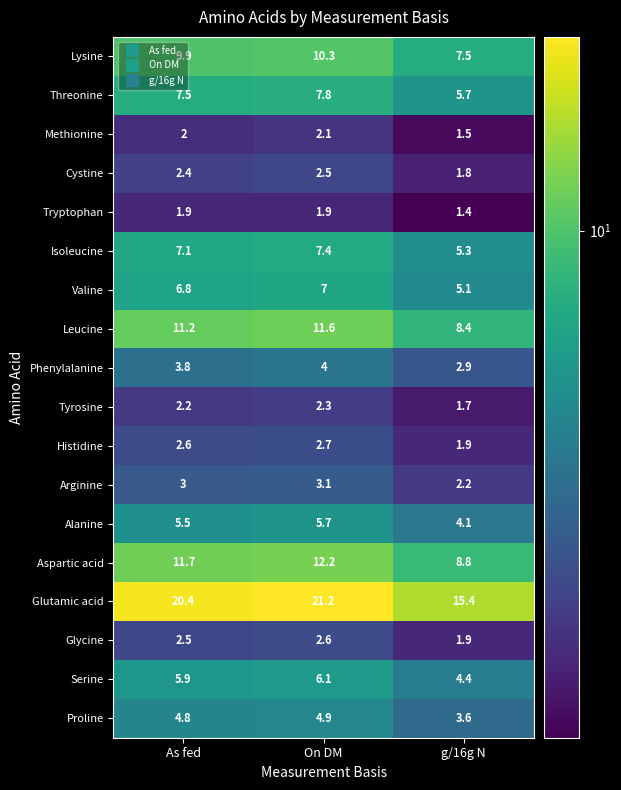

How many categories are shown in the chart?

3